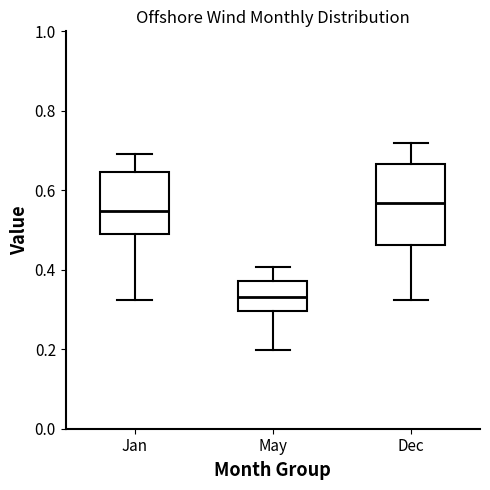

Reading left to right, transcribe this box plot: for each box, give where its median line is, the range the box spans, and where its two whiskers end, as read against the y-axis. The values are not printed on the chart, so give them approximately, as read against the axis.

Jan: median 0.54, box 0.48 to 0.64, whiskers 0.32 to 0.70
May: median 0.34, box 0.30 to 0.38, whiskers 0.20 to 0.40
Dec: median 0.56, box 0.46 to 0.66, whiskers 0.32 to 0.72